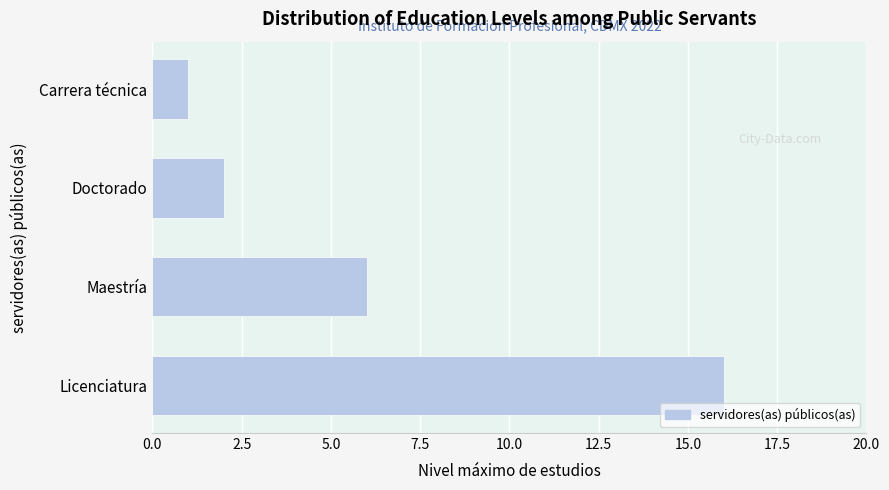

Reading top to bottom, transcribe all the data shown in this chart.

Carrera técnica=1	Doctorado=2	Maestría=6	Licenciatura=16